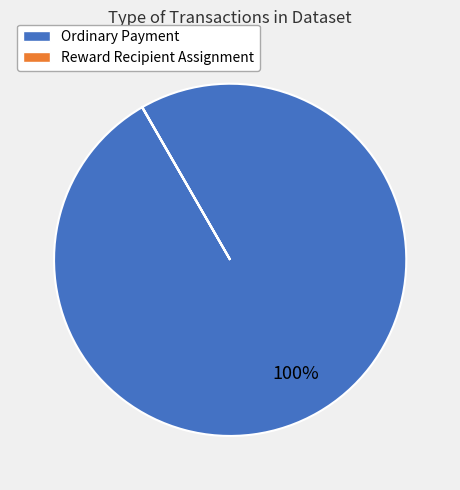

Which category has the biggest portion of the pie?

Ordinary Payment